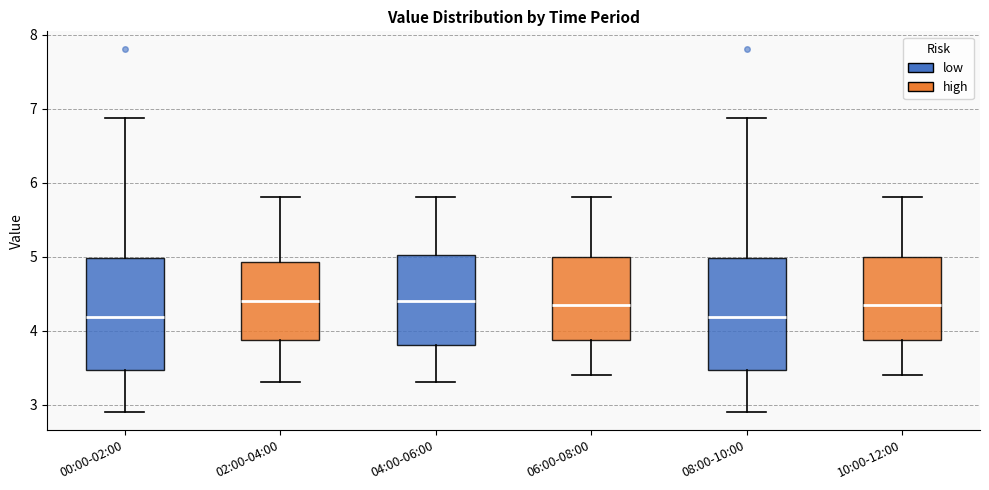

Where is the upper edge of the box for 00:00-02:00 on the y-axis? The values are not printed on the chart, so give them approximately, as read against the axis.

5.0